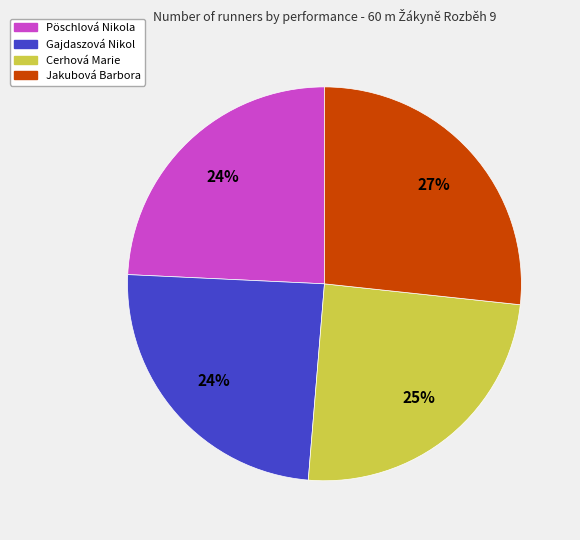

Which has a higher value, Pöschlová Nikola or Jakubová Barbora?

Jakubová Barbora